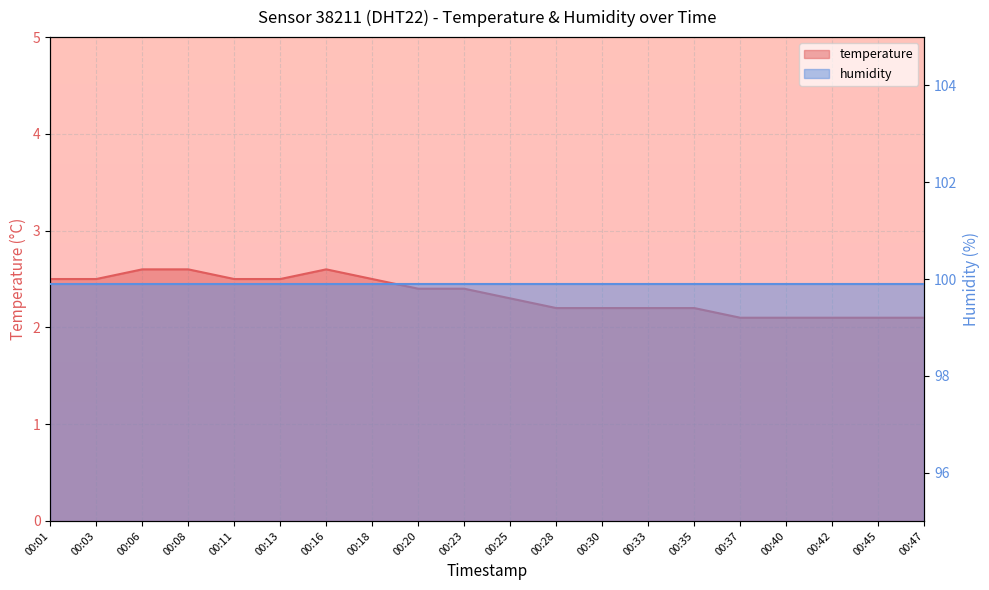

What is the change in value from 00:03 to 00:45?

-0.4